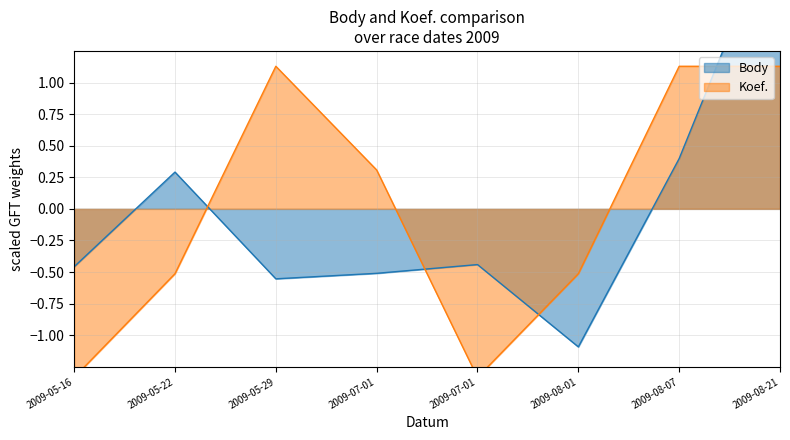

What are all the series names shown in the legend?

Body, Koef.